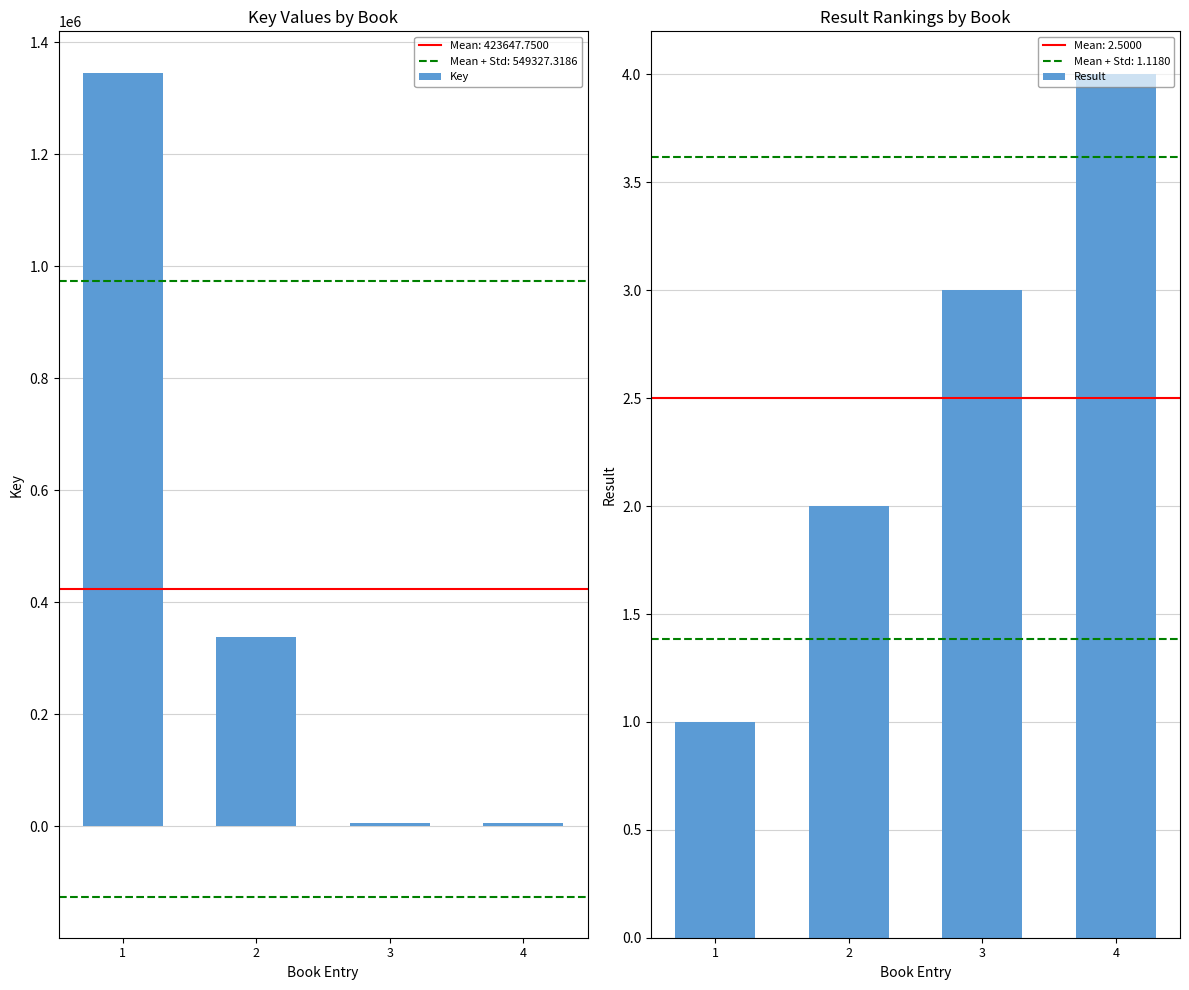

What is the difference between the Result values at 3 and 2?

1